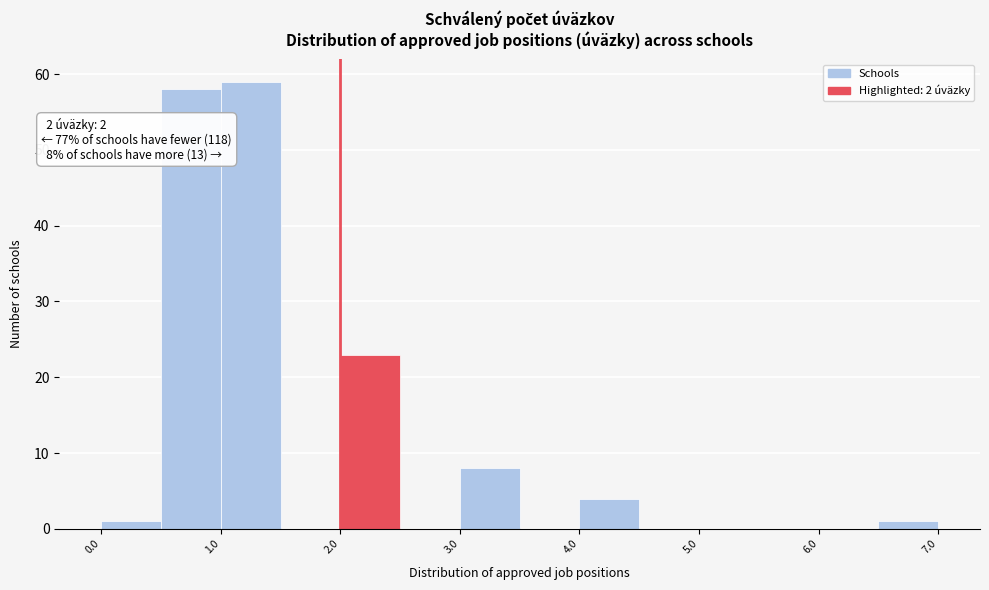

Over which range of the x-axis is the bar tallest?

1.0 to 1.5